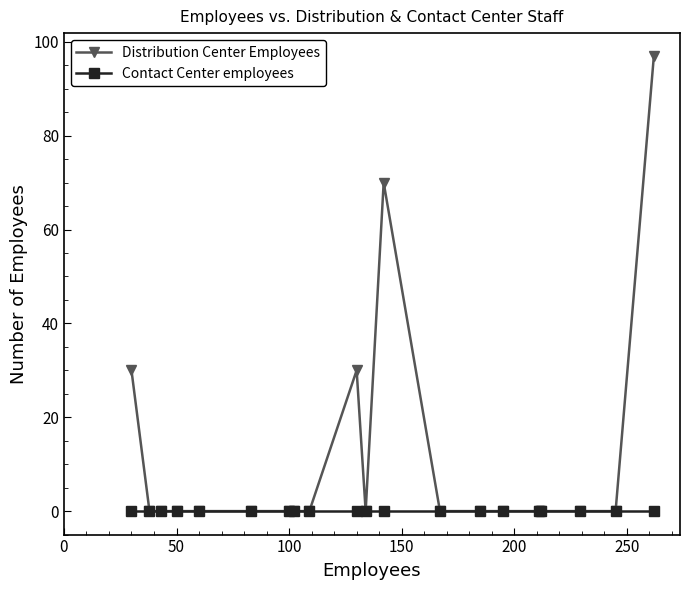

List the series in order of their overall mean, lowest first.

Contact Center employees, Distribution Center Employees